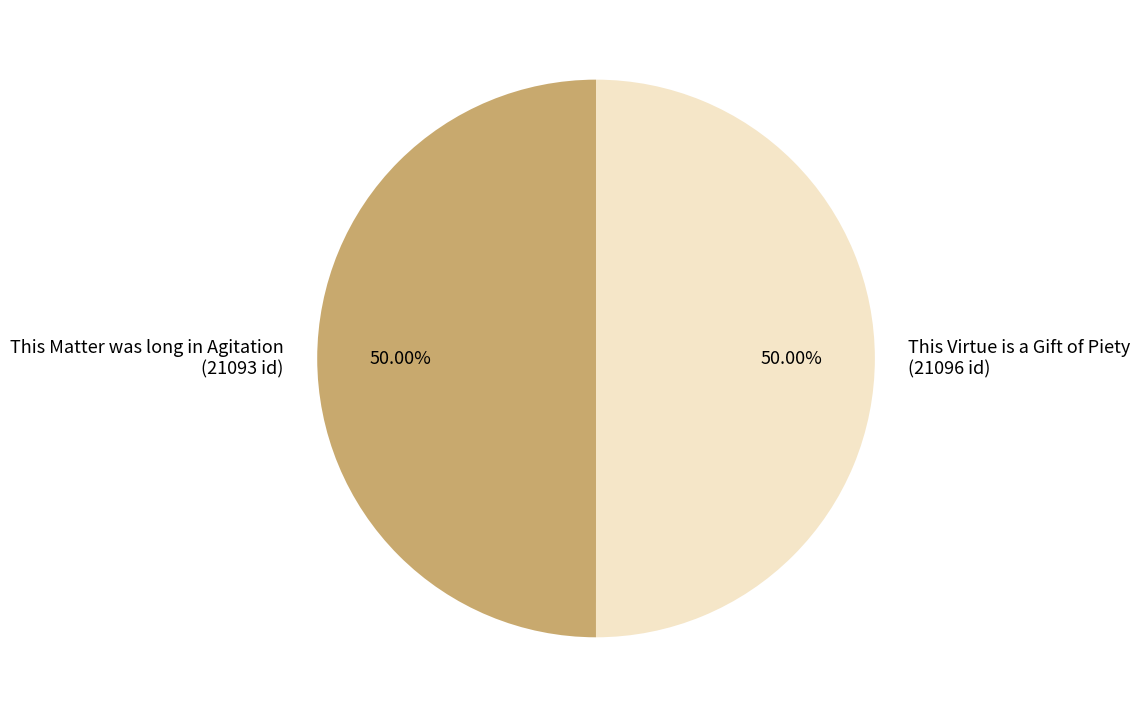

To the nearest percent, what portion does This Virtue is a Gift of Piety represent?

50%